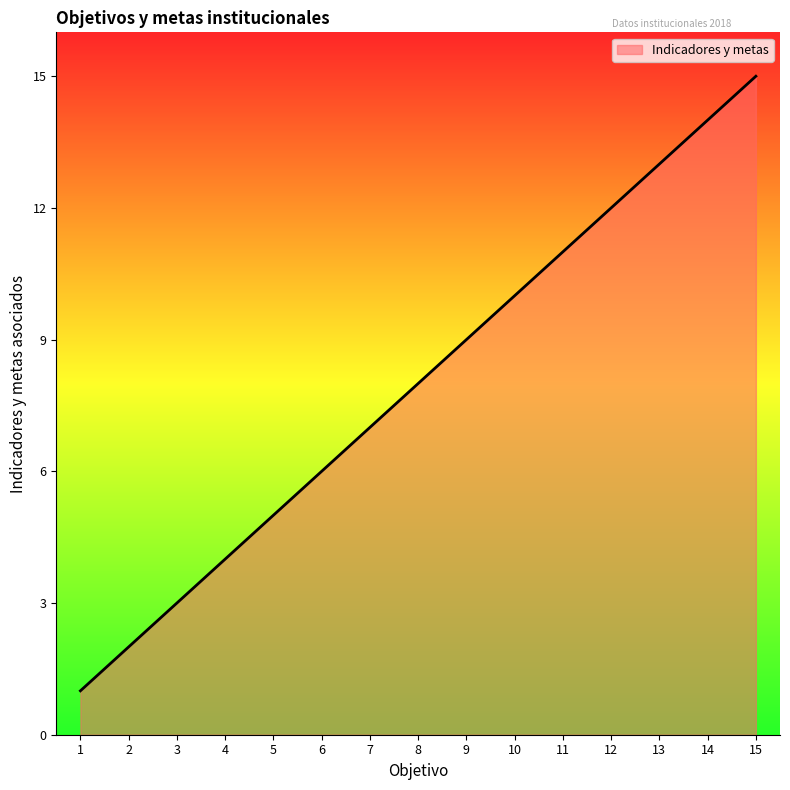

What is the maximum value shown in the chart?

15